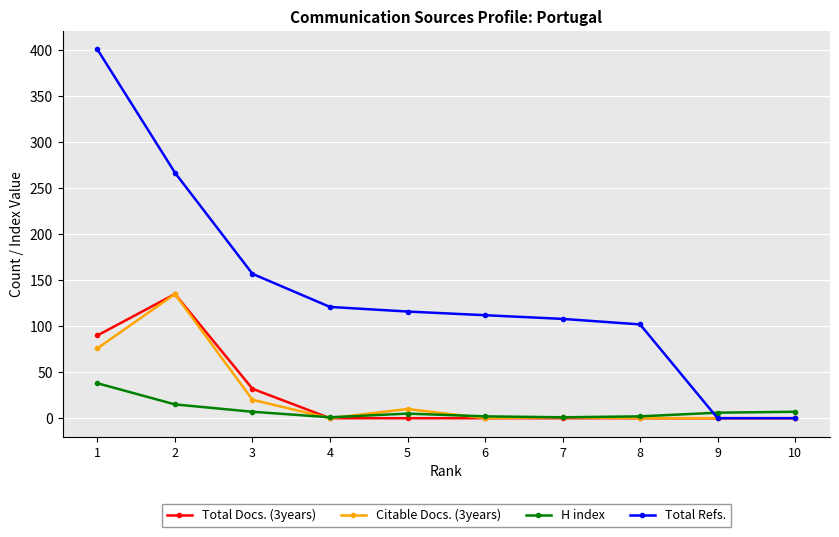

What is the difference between the maximum and minimum values in the H index series?

37